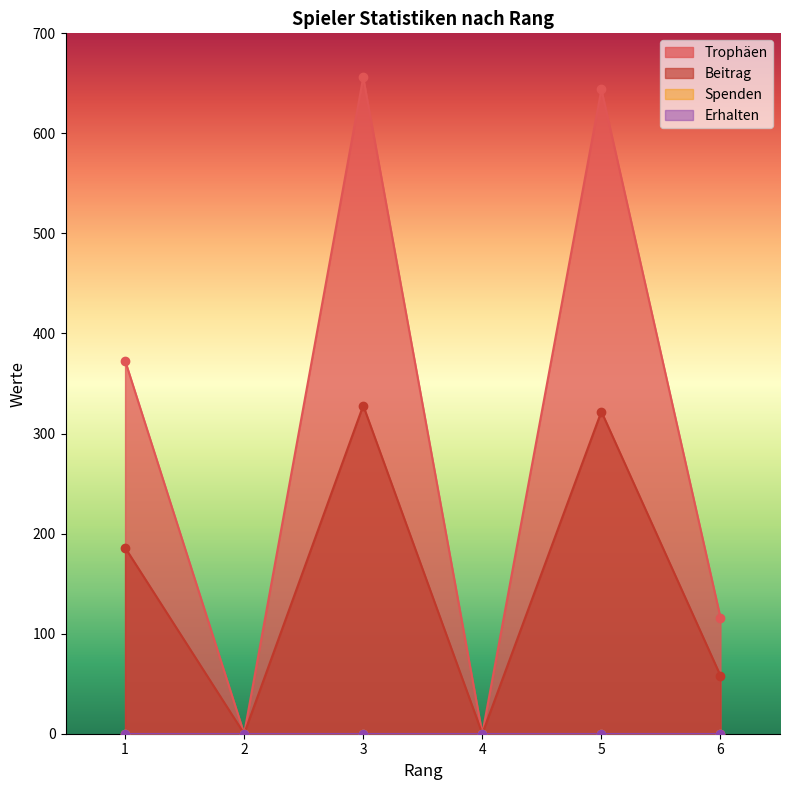

True or false: Trophäen has a value of 209 at 1.

False